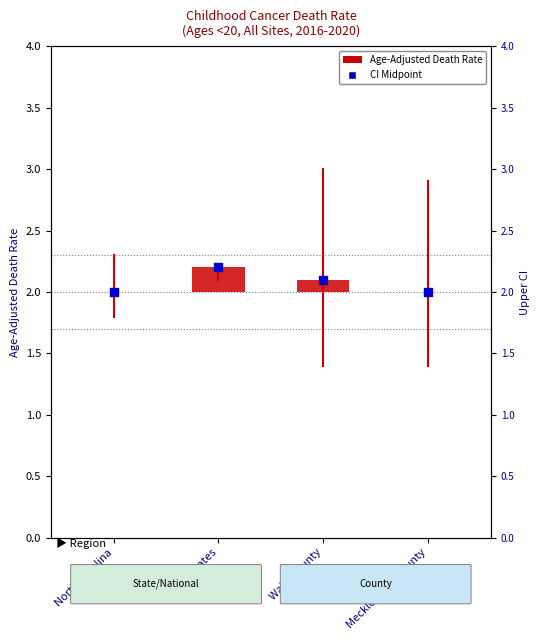

Which series reaches the maximum Y coordinate?

CI Midpoint